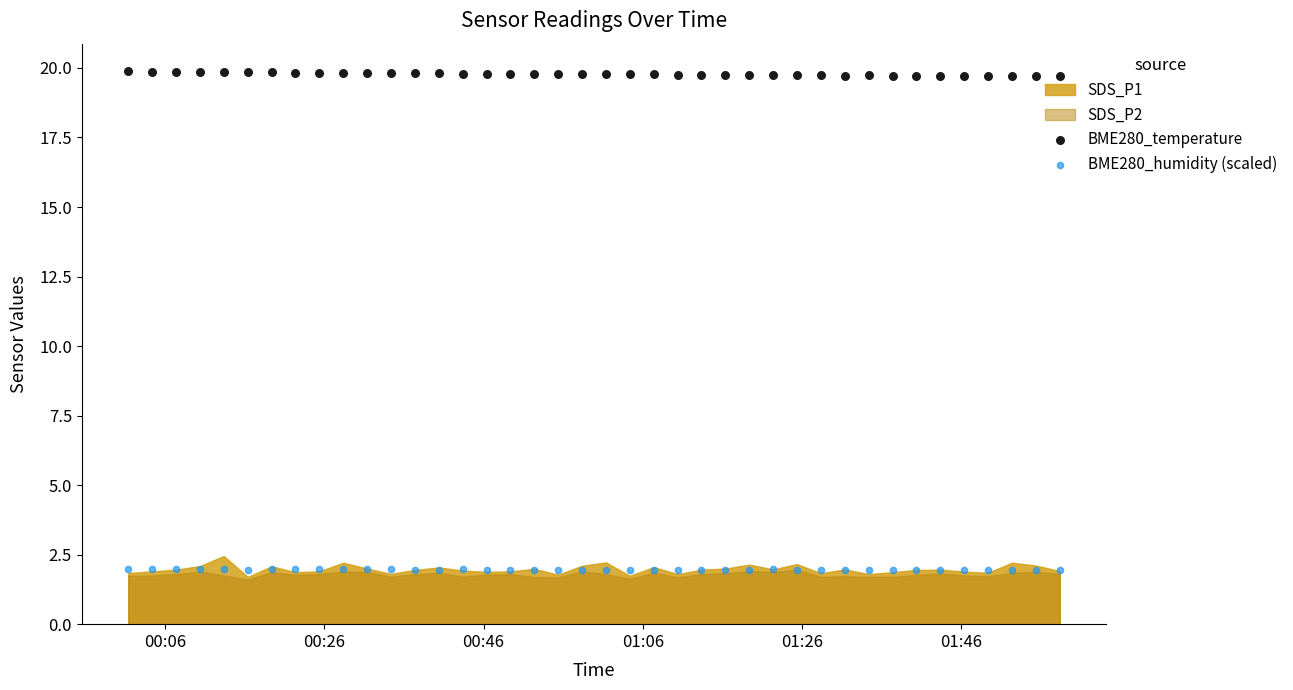

Which series has the largest total across all categories?

BME280_temperature